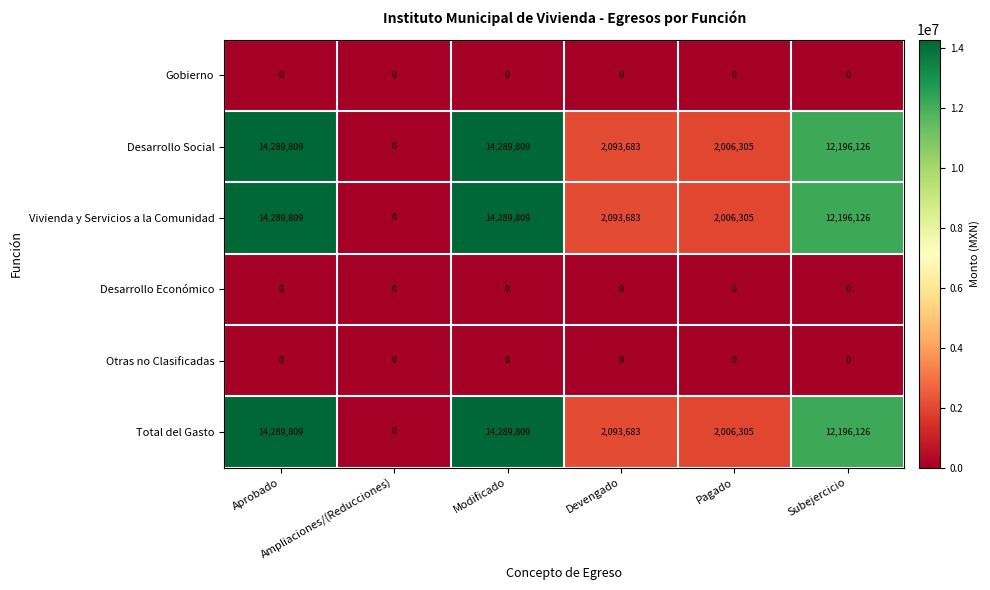

What is the difference between the maximum and minimum values in the Desarrollo Social series?

14289809